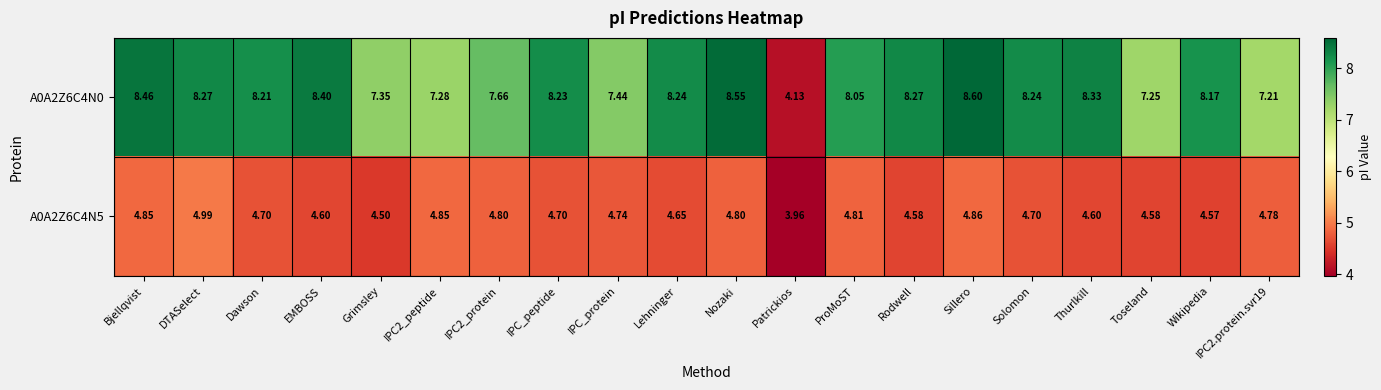

Count the number of categories in the chart.

20